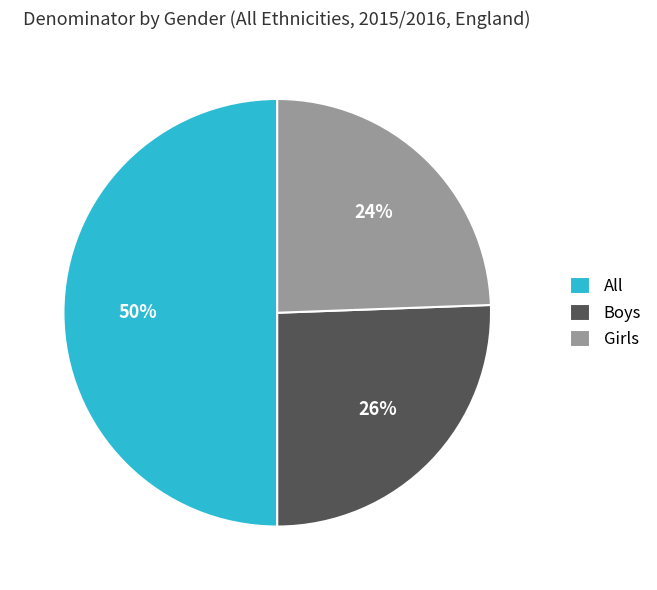

Does Boys represent more than half of the total?

No